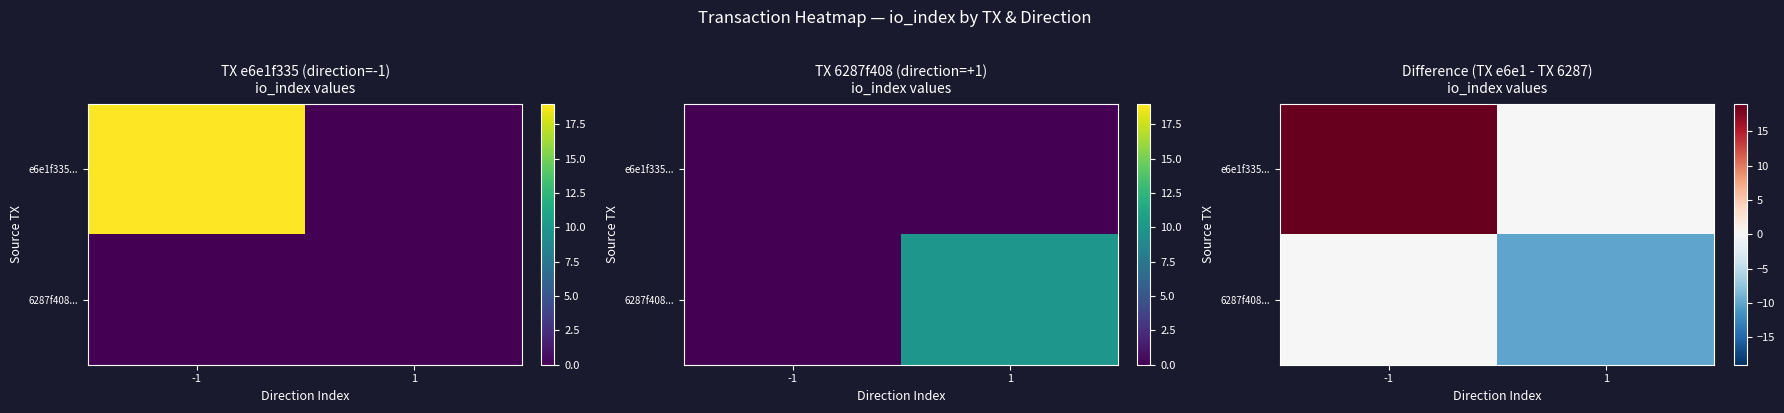

List the series in order of their overall mean, highest first.

e6e1f335..., 6287f408...